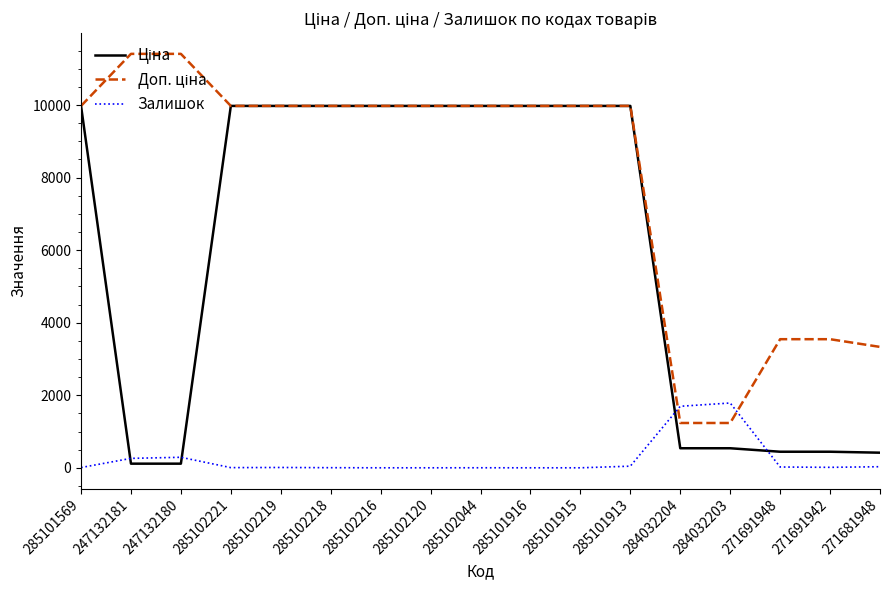

What is the greatest value displayed?

11410.0